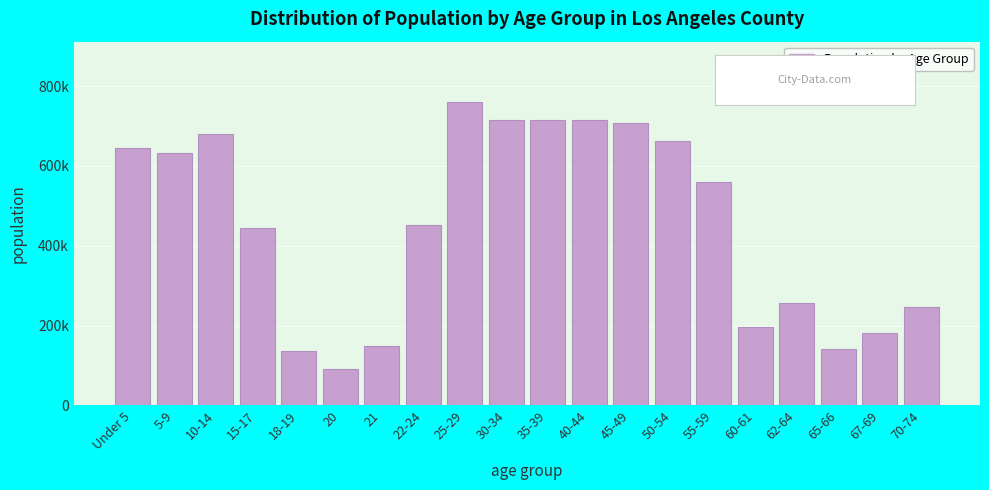

Does the chart contain any negative values?

No